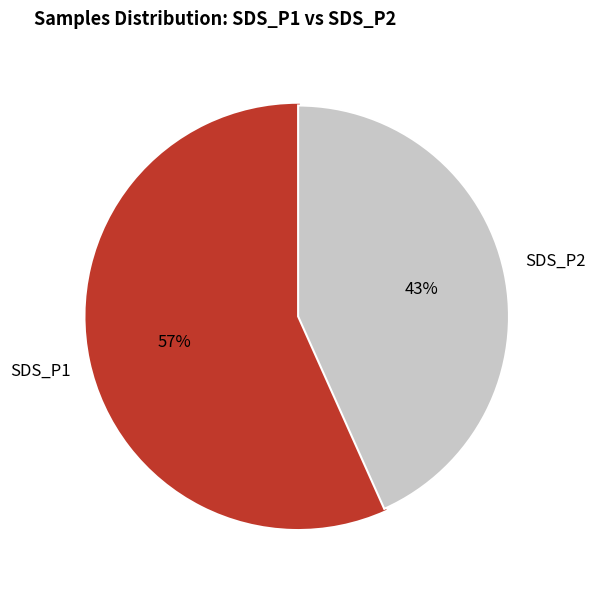

To the nearest percent, what is the average slice percentage?

50%